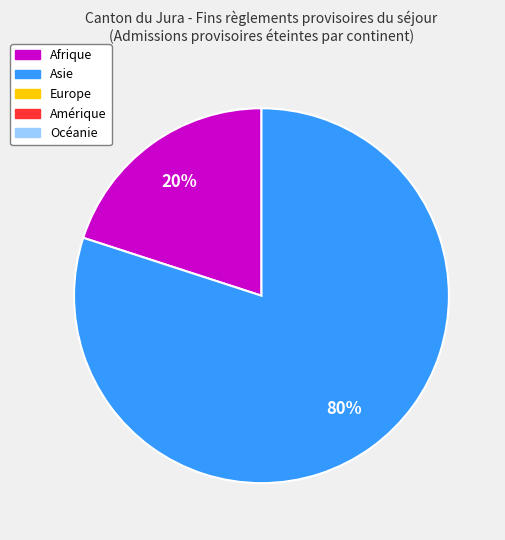

Count the number of slices in the pie.

2